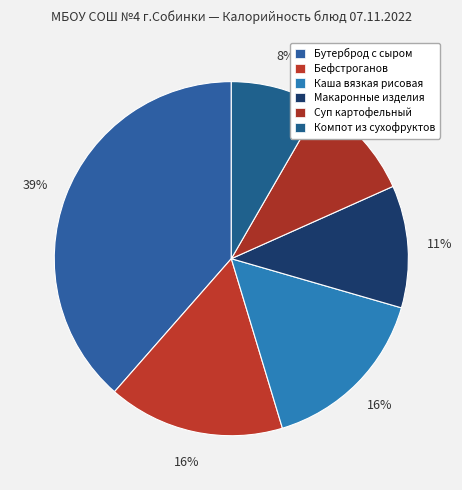

Does any single category account for the majority?

No